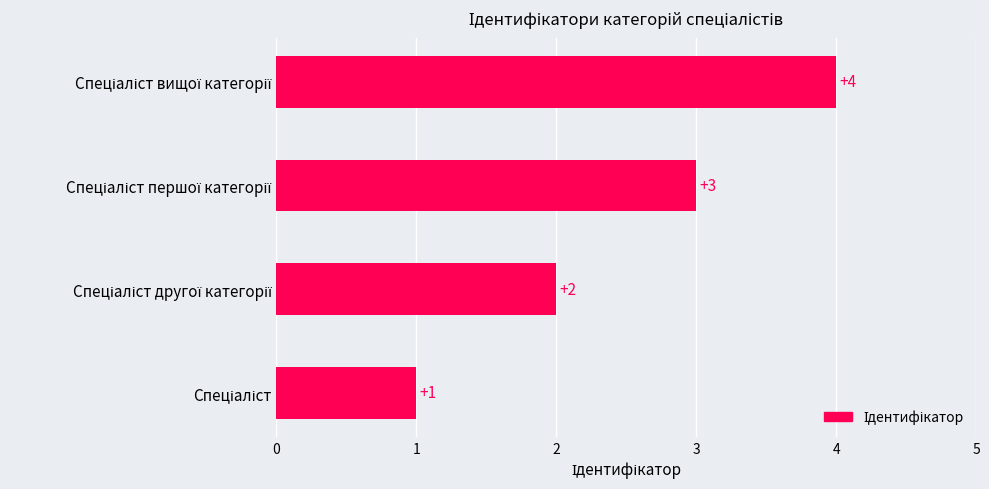

Are the bars grouped side by side (vs. stacked)?

No